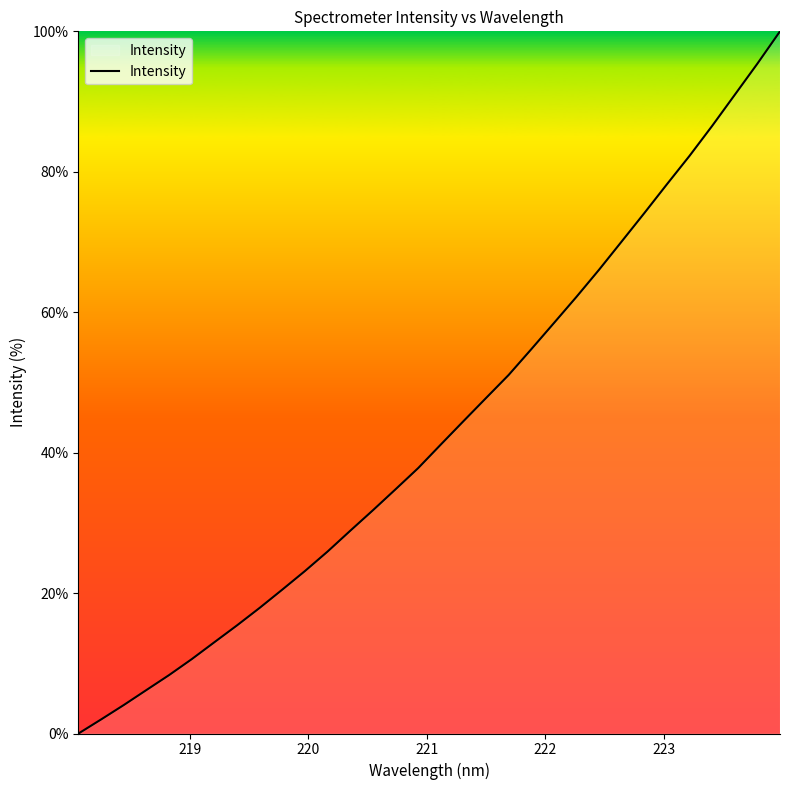

What is the difference between the maximum and minimum values?

100.0